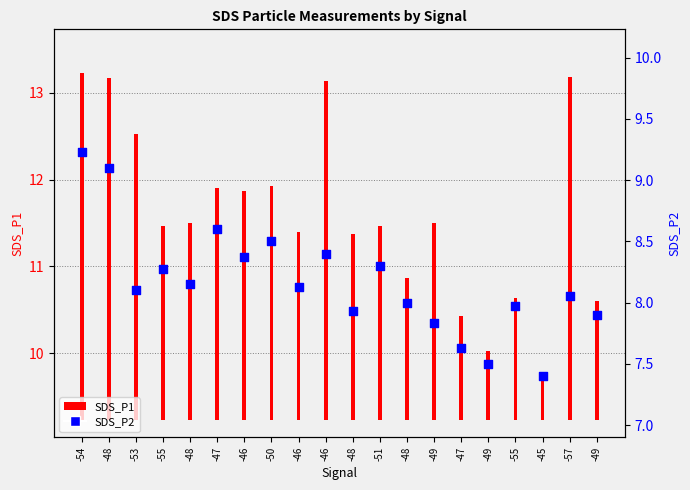

Which has a higher value, -49 or -47?

-49